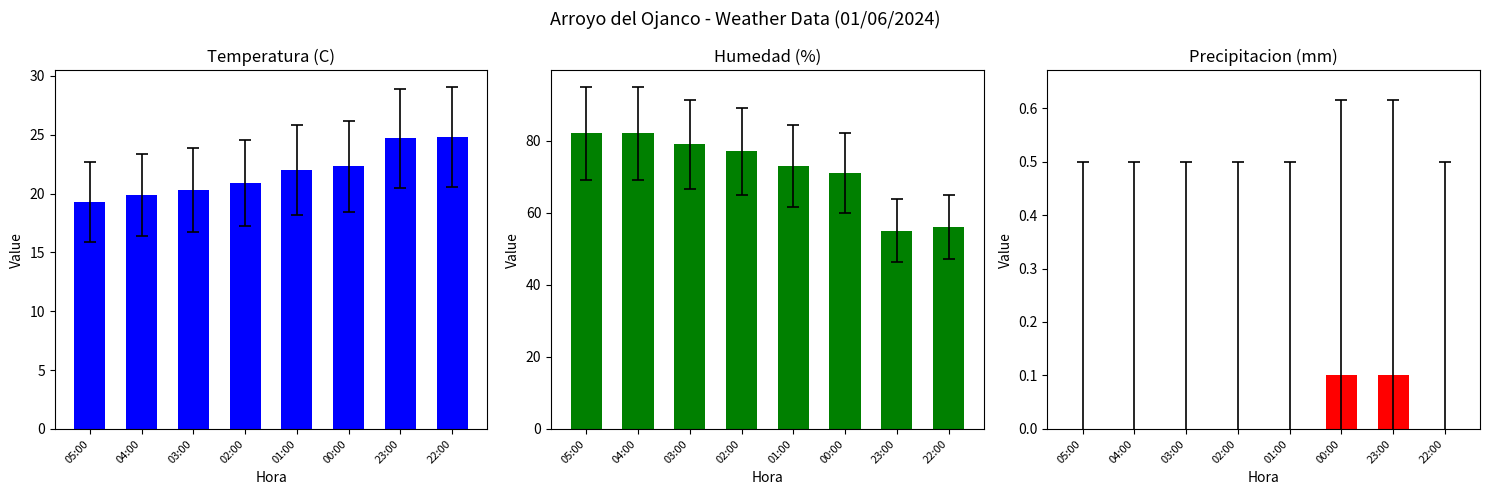

What is the difference between the highest and lowest values at 01:00?

73.0